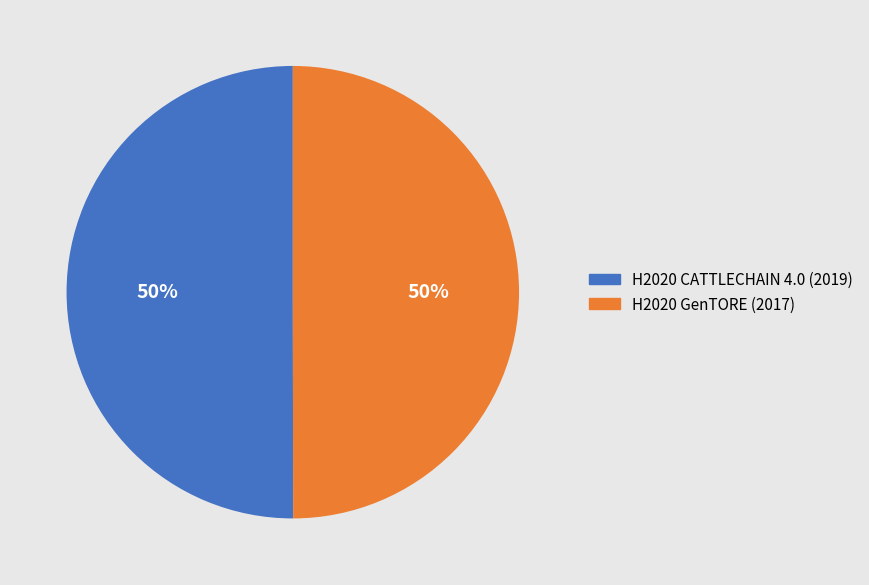

Do H2020 CATTLECHAIN 4.0 and H2020 GenTORE together represent more than half of the pie?

Yes